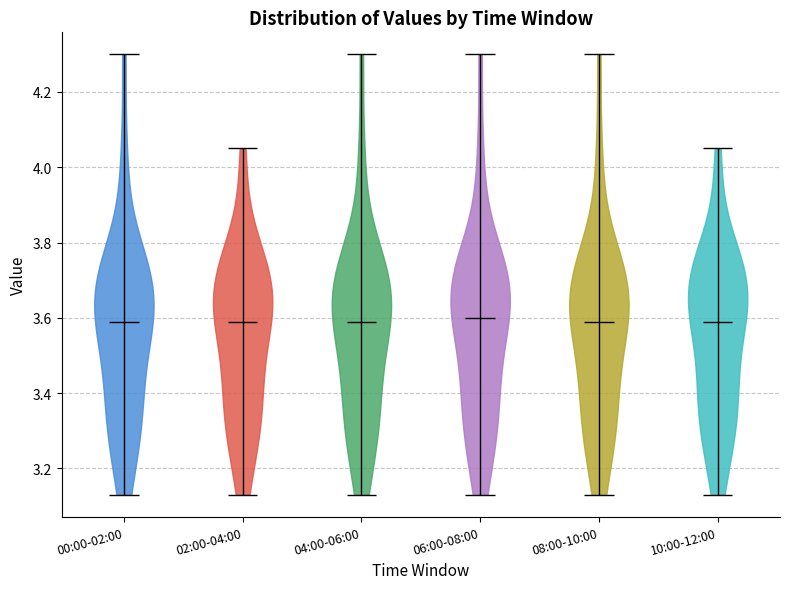

Reading left to right, read every violin against the y-axis: where its median line is, and the lowest and highest points it reaches. The values are not printed on the chart, so give them approximately, as read against the axis.

00:00-02:00: median line 3.60, lowest point 3.14, highest point 4.30
02:00-04:00: median line 3.60, lowest point 3.14, highest point 4.06
04:00-06:00: median line 3.60, lowest point 3.14, highest point 4.30
06:00-08:00: median line 3.60, lowest point 3.14, highest point 4.30
08:00-10:00: median line 3.60, lowest point 3.14, highest point 4.30
10:00-12:00: median line 3.60, lowest point 3.14, highest point 4.06